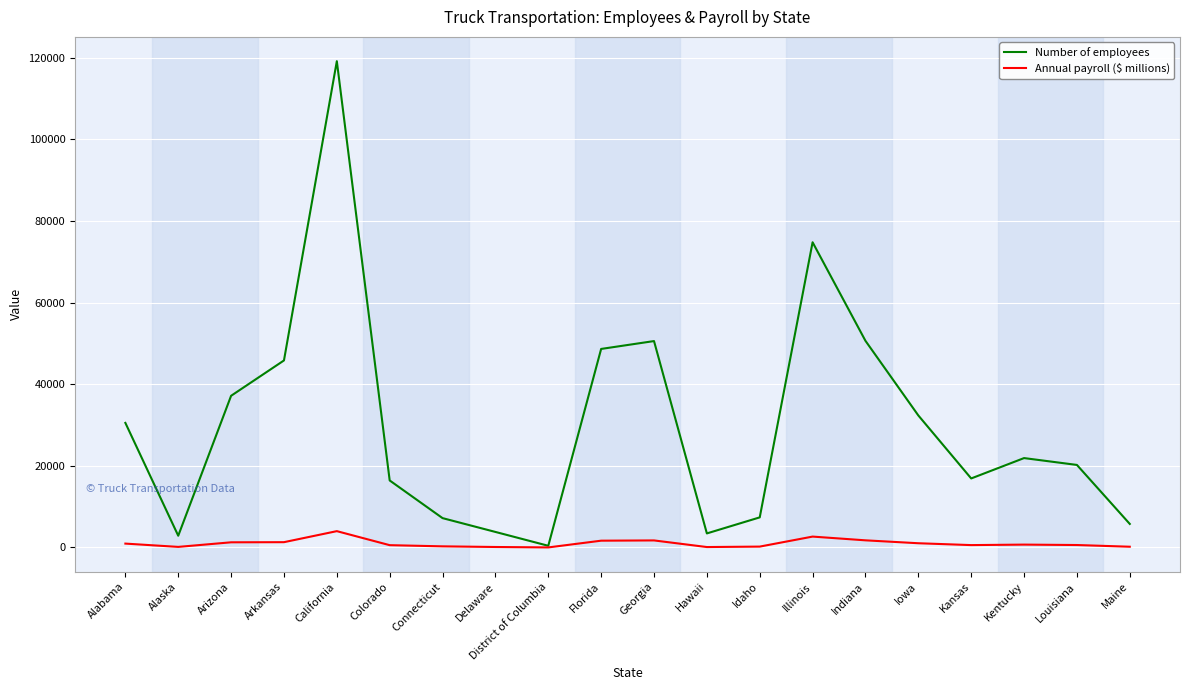

What position from the right is Colorado?

15